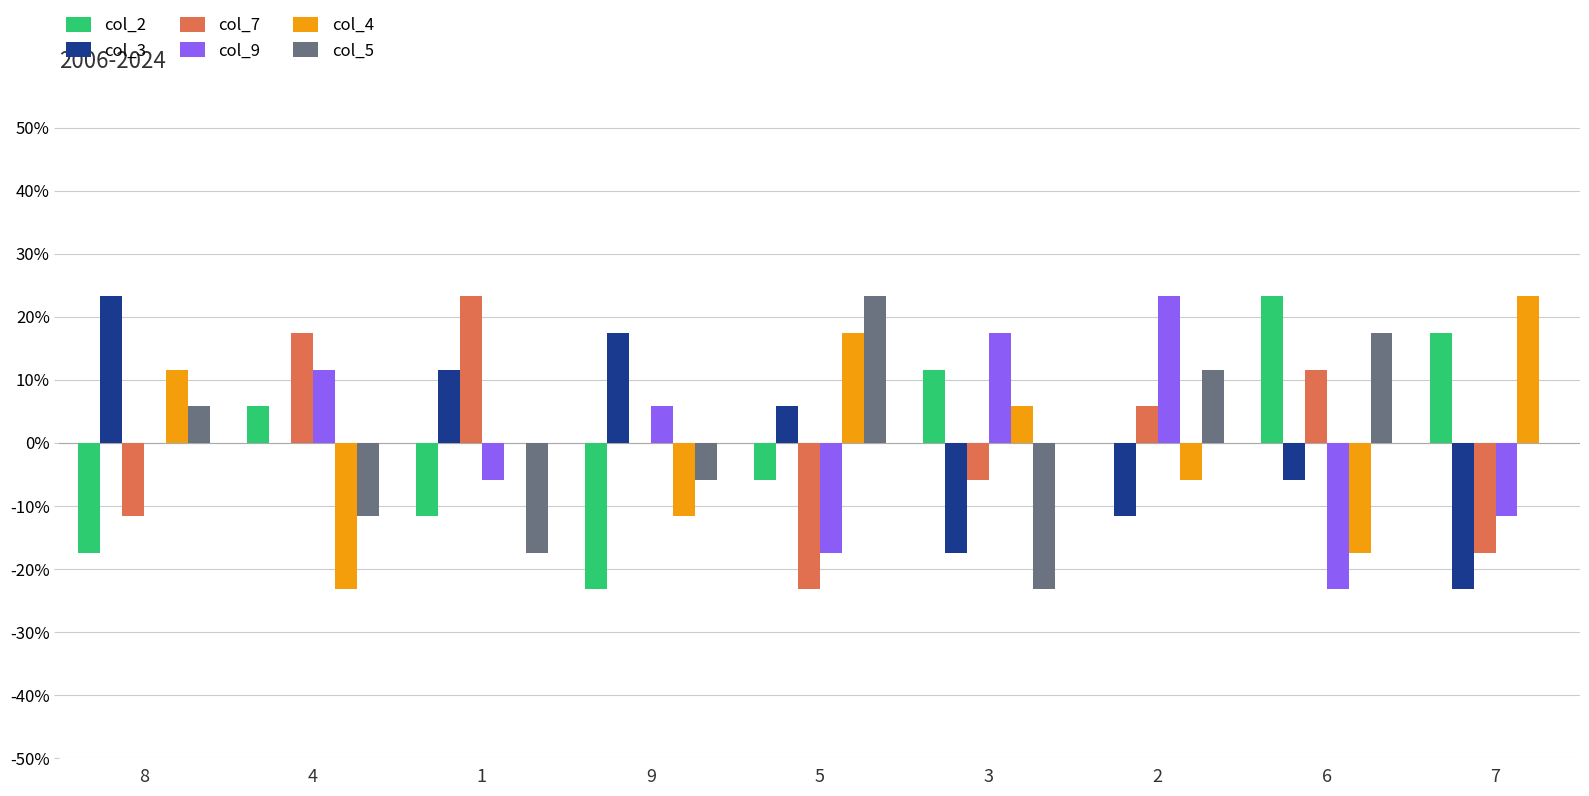

Which series changed the most between 2 and 6?

col_9